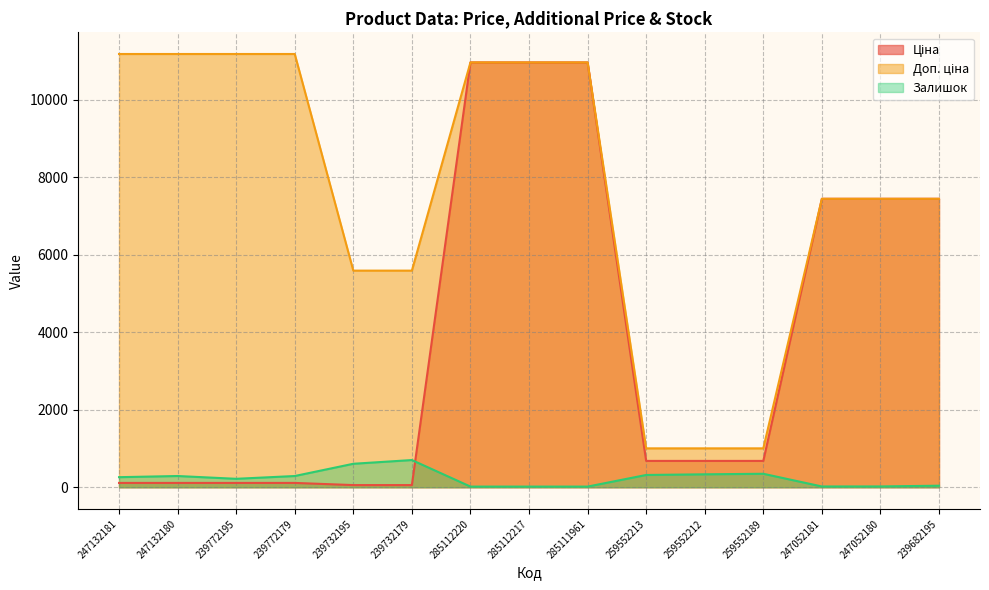

What is the total value across all series at 239772195?

11511.8